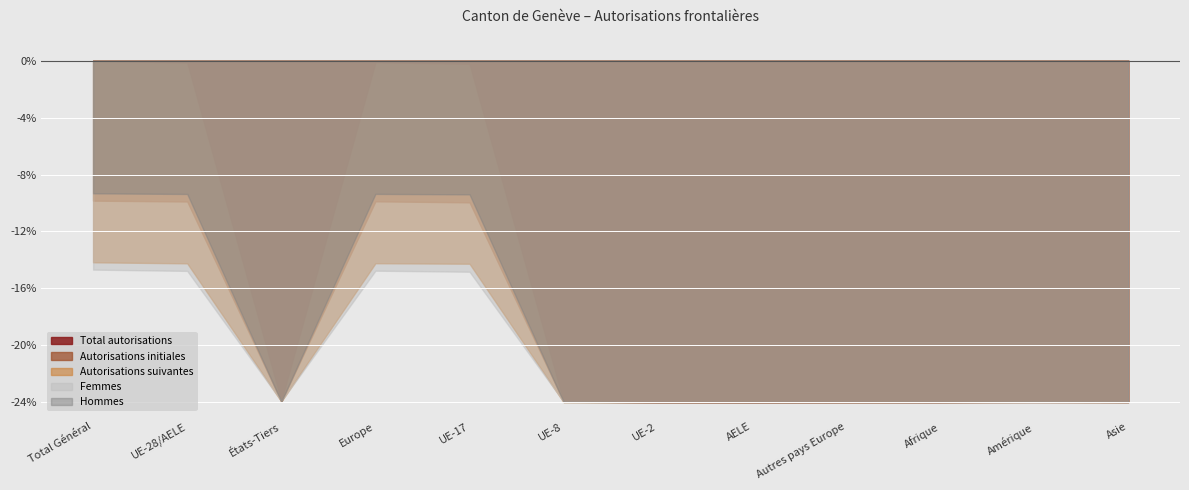

What is the sum of all Total autorisations values?

-192.1